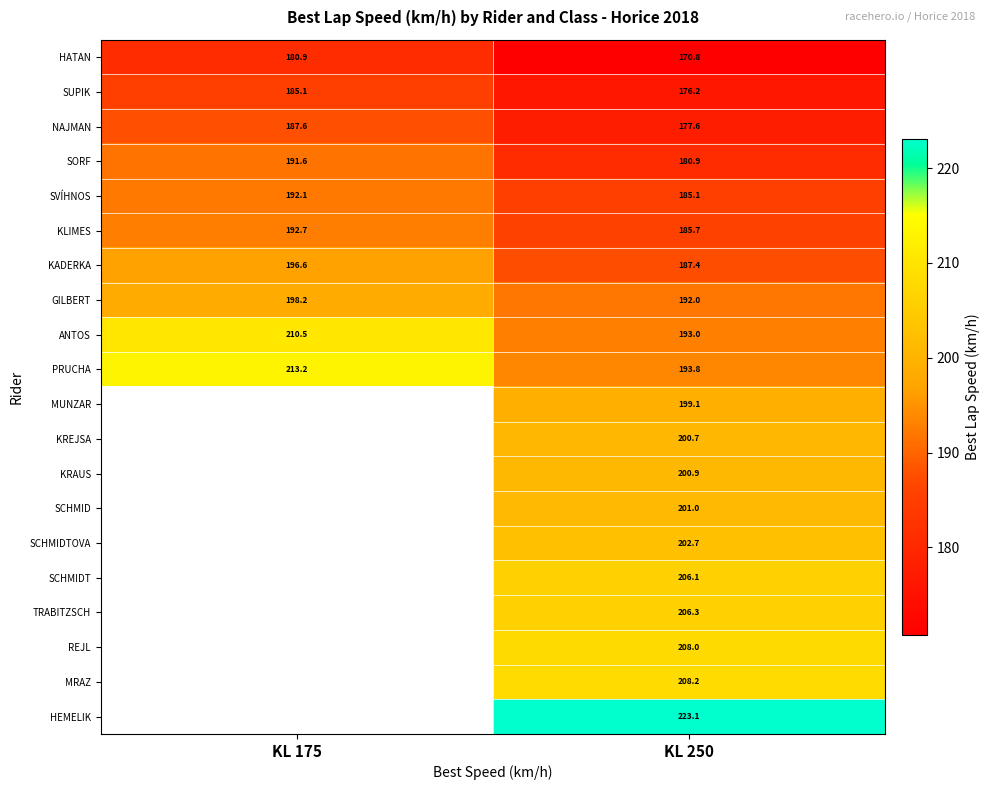

Is the value of KADERKA at KL 250 greater than the value of SUPIK at KL 175?

Yes